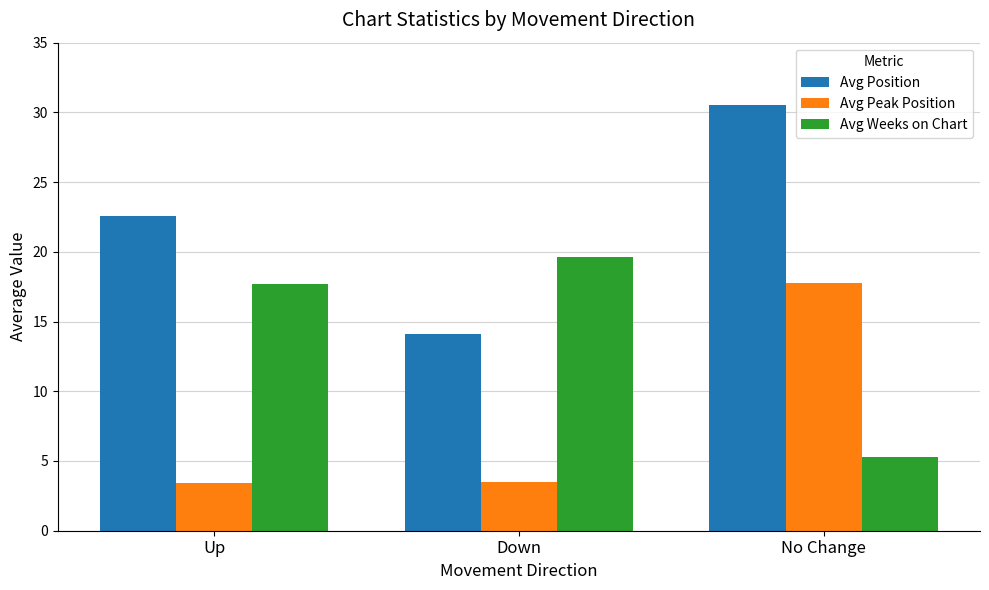

What is the value of the Avg Weeks on Chart bar at the 2nd from the left?

19.6